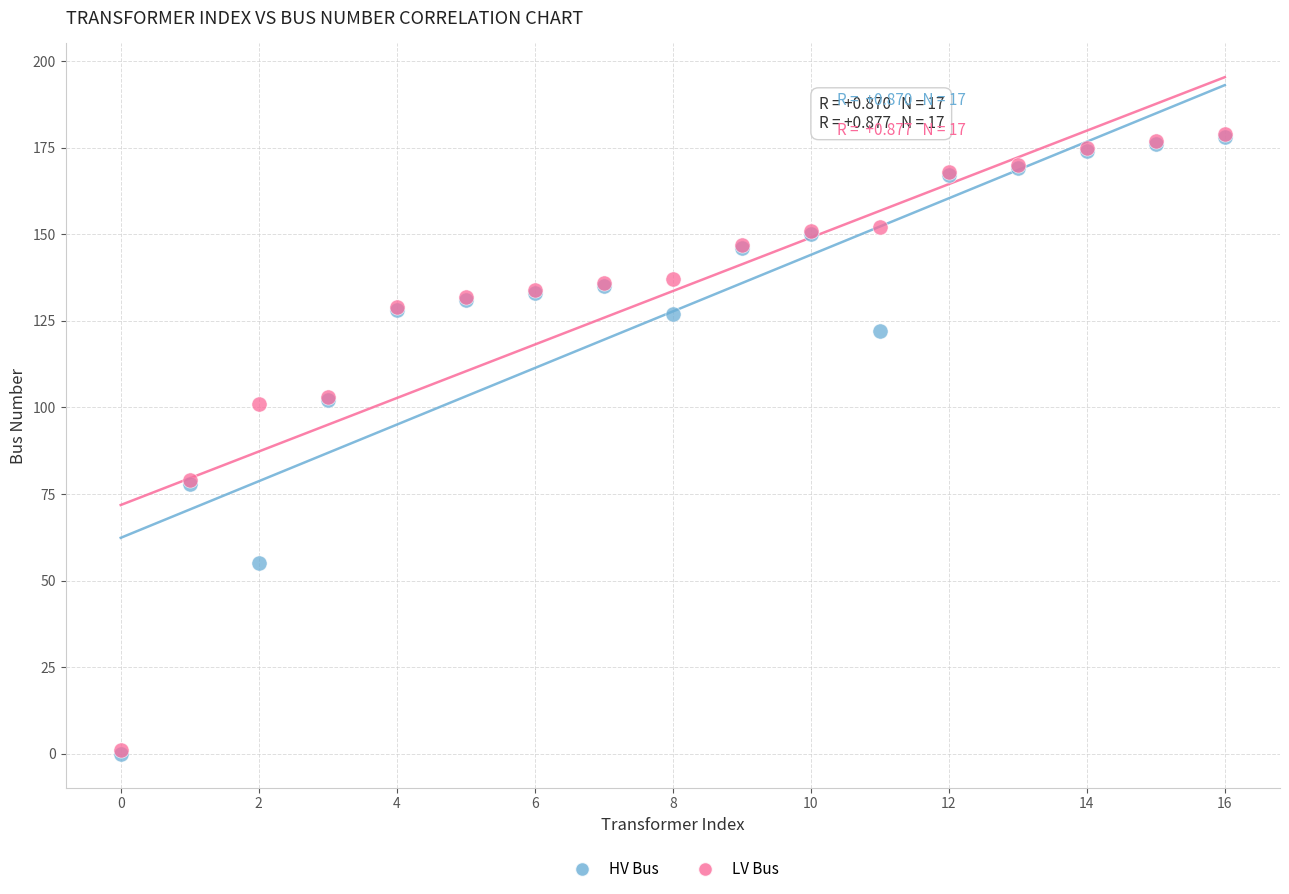

What are all the series names shown in the legend?

HV Bus, LV Bus